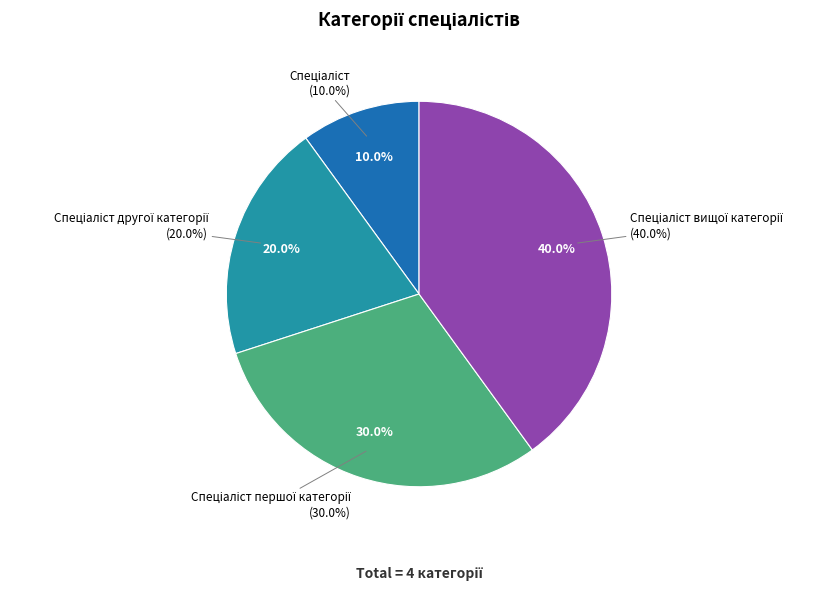

True or false: Спеціаліст вищої категорії accounts for 40% of the total.

True